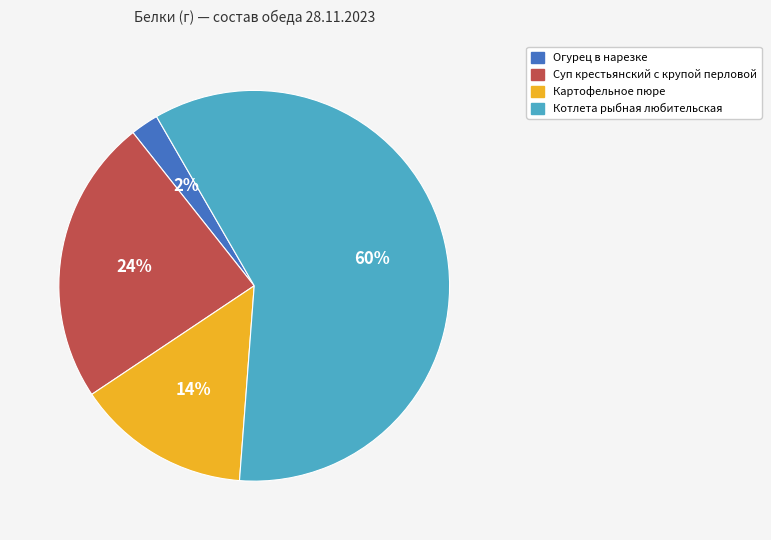

To the nearest percent, what portion does Картофельное пюре represent?

14%